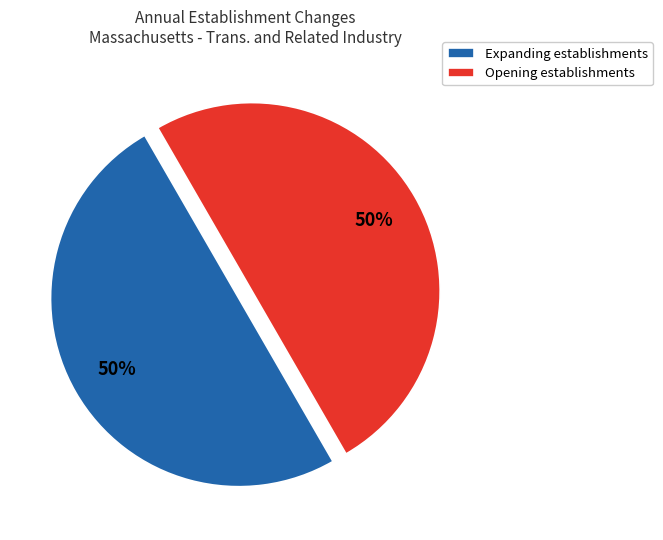

Combined, do Expanding establishments and Opening establishments account for over 50%?

Yes